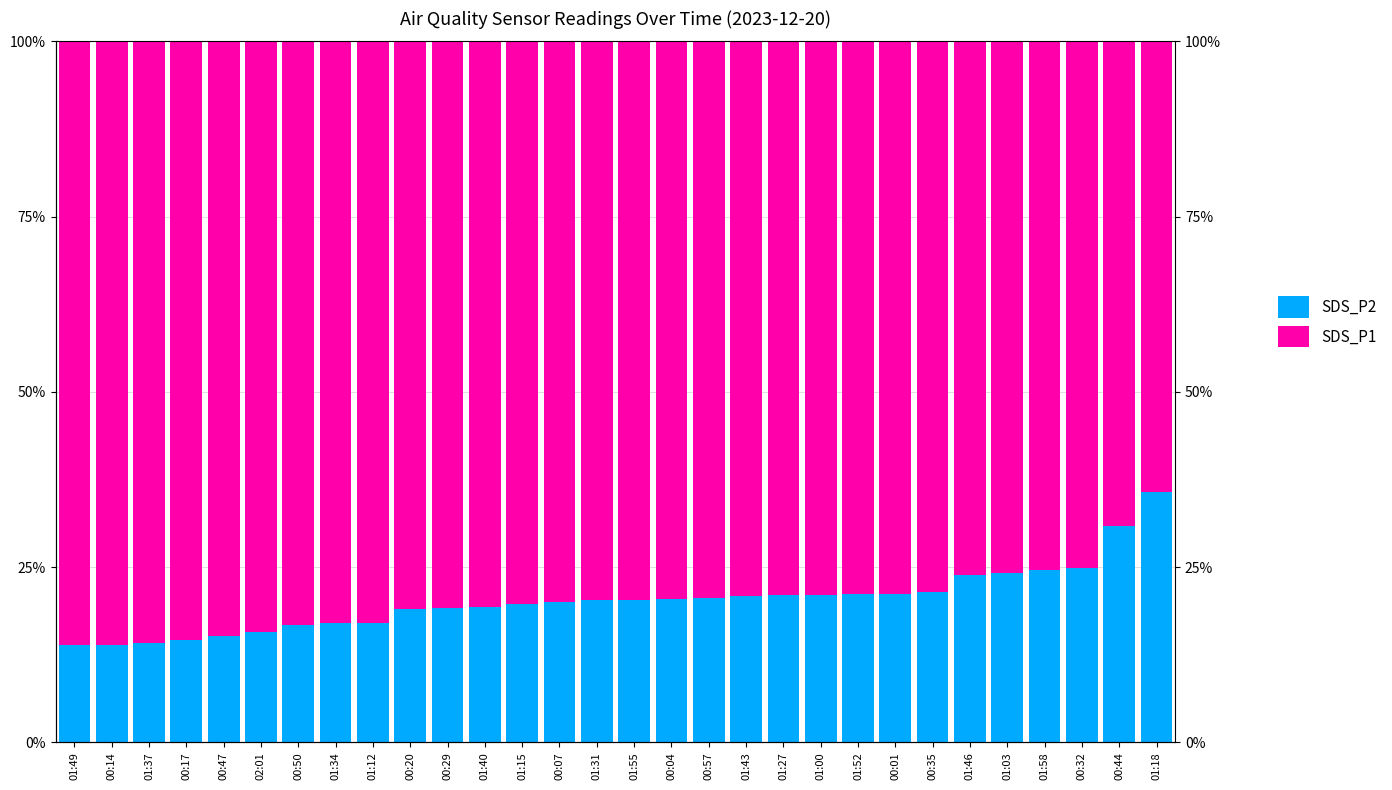

What is the label of the 8th bar from the left?

01:34